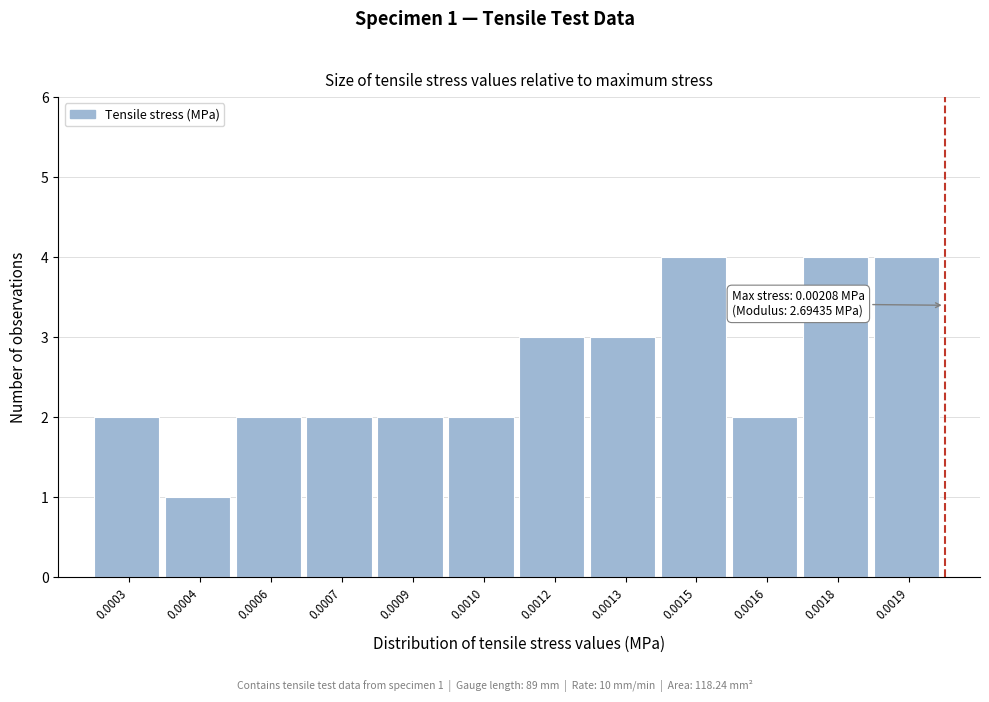

Reading left to right, transcribe all the data shown in this chart.

0.0003=2	0.0004=1	0.0006=2	0.0007=2	0.0009=2	0.0010=2	0.0012=3	0.0013=3	0.0015=4	0.0016=2	0.0018=4	0.0019=4